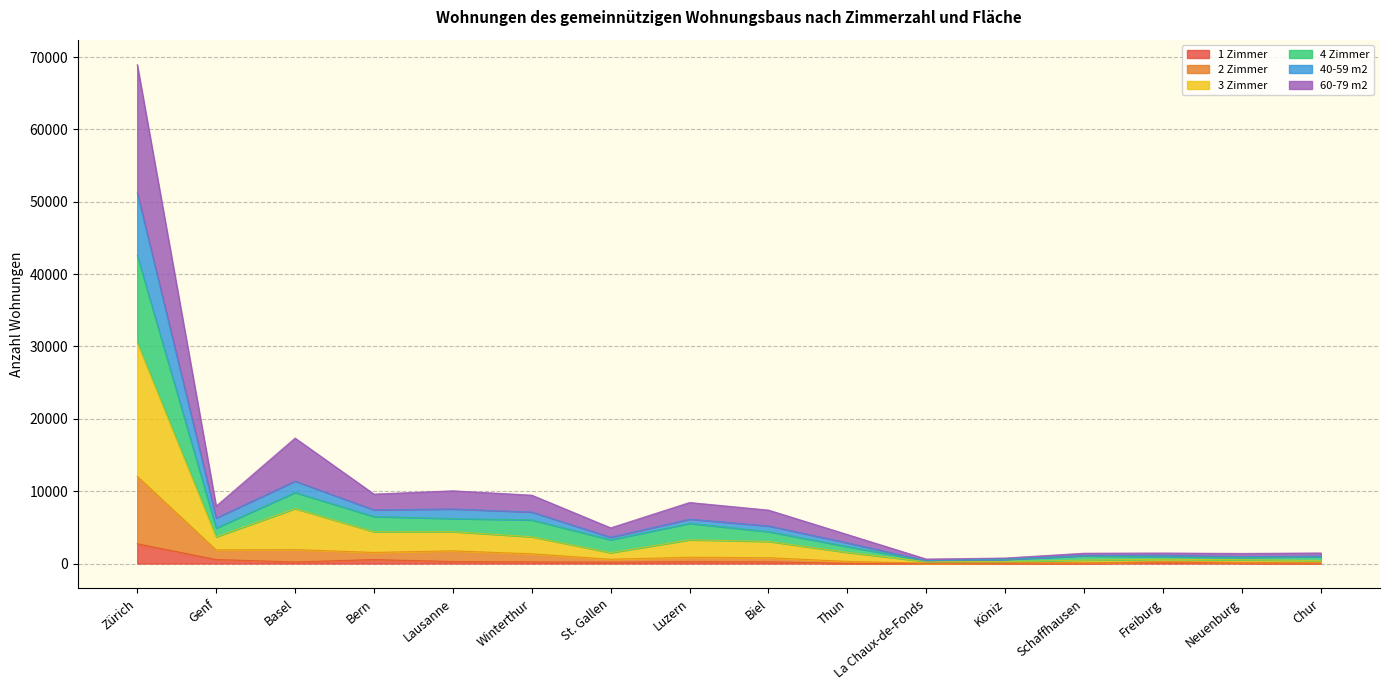

True or false: 1 Zimmer and 4 Zimmer intersect in this chart.

False